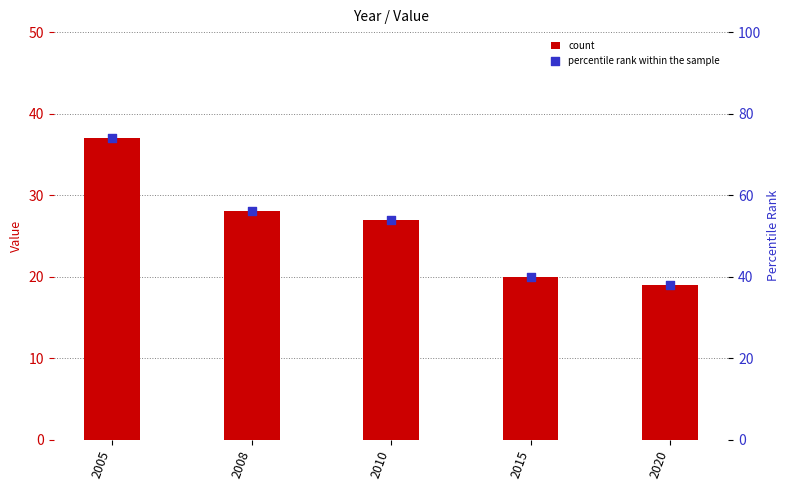

Which series has the widest spread of Y values?

percentile rank within the sample